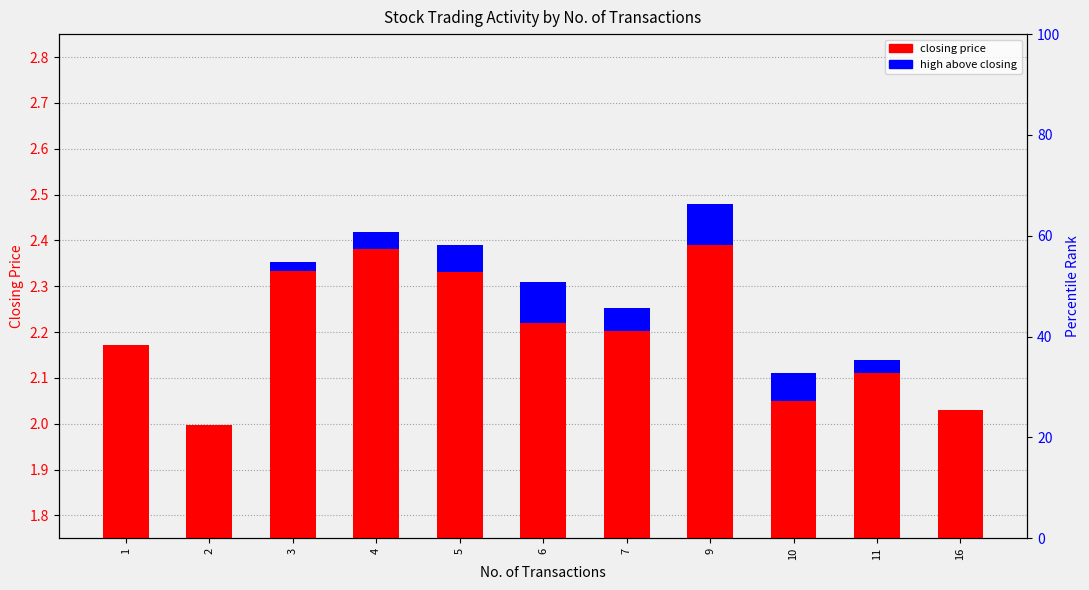

Between 4 and 3, which is larger?

4